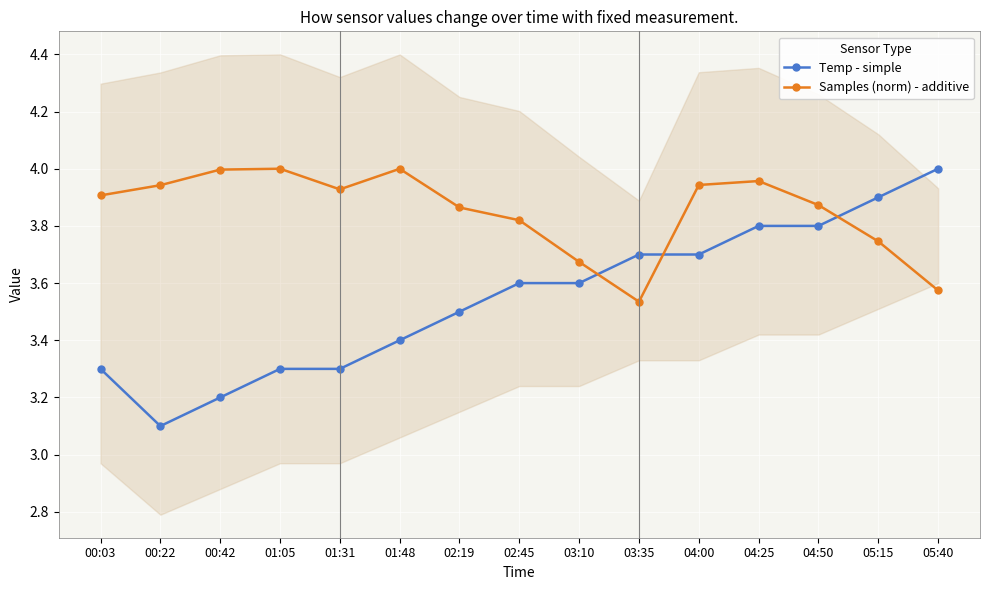

How many lines are shown in the chart?

2